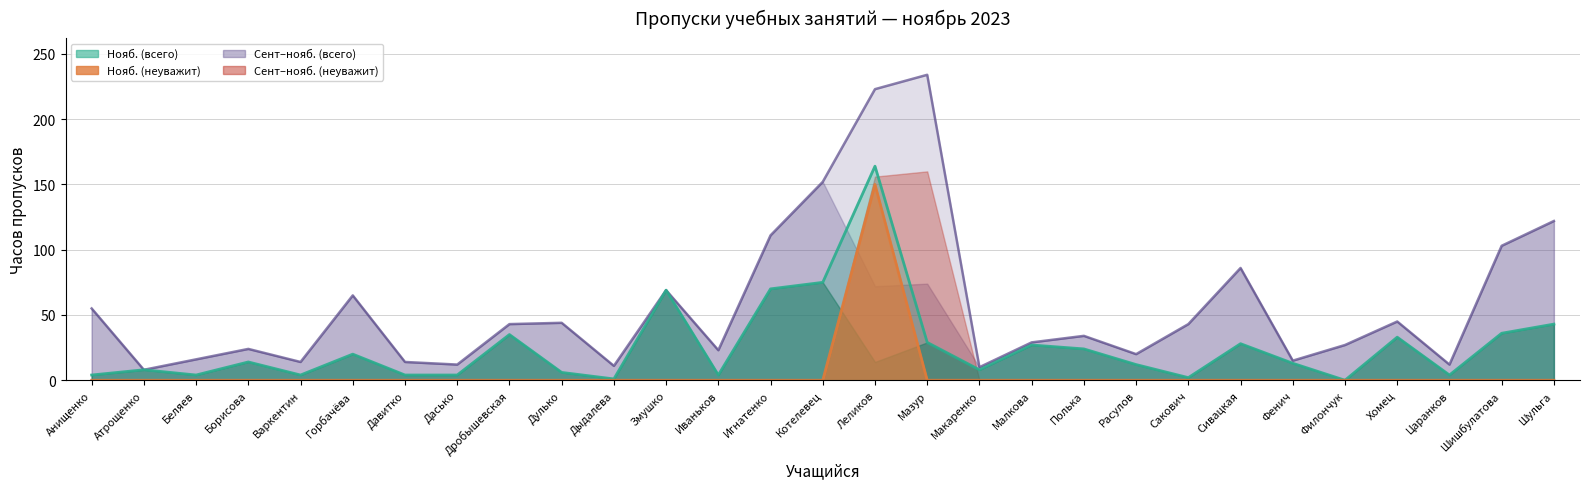

True or false: Пропущено за нояб. (всего) has a value of 2 at Сакович.

True